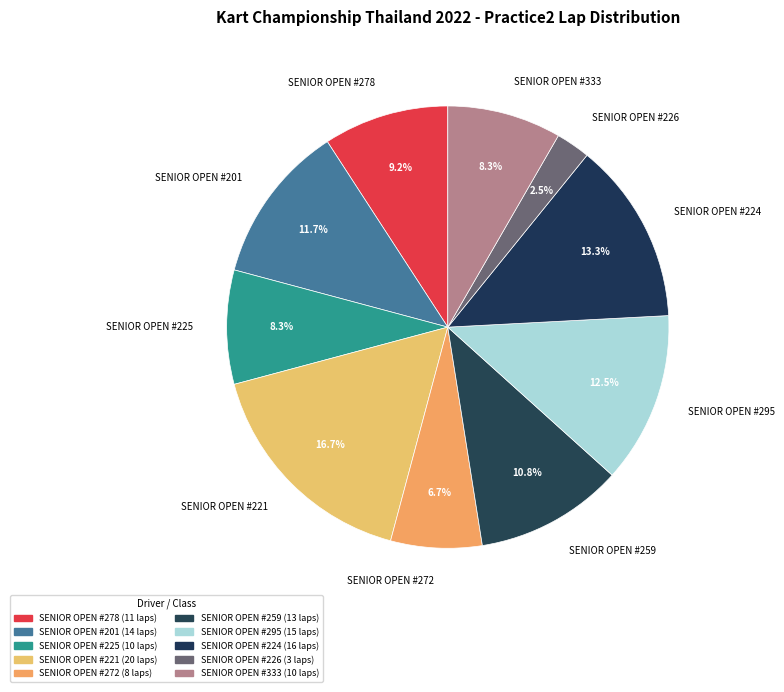

To the nearest percent, what percentage of the pie is SENIOR OPEN #224?

13%